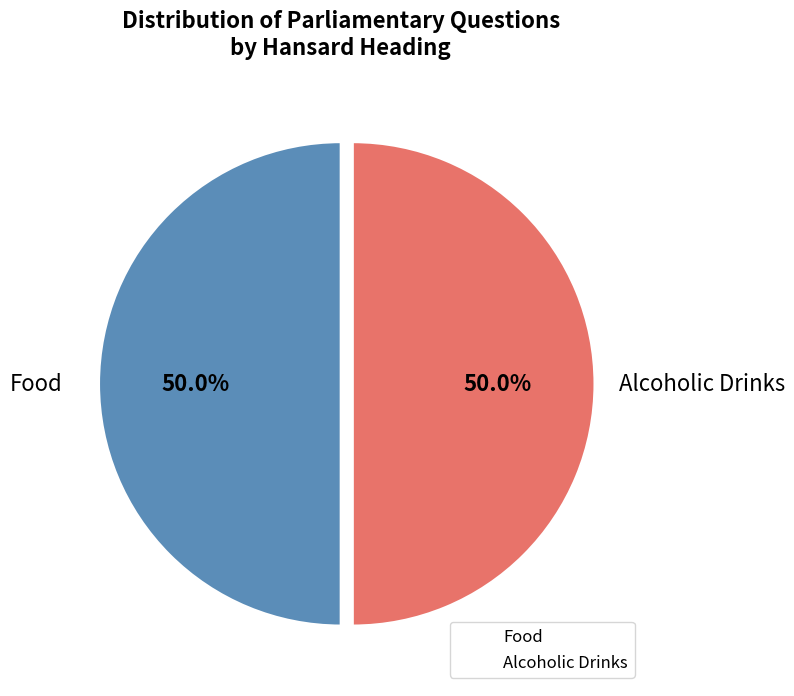

How many segments does this pie chart have?

2